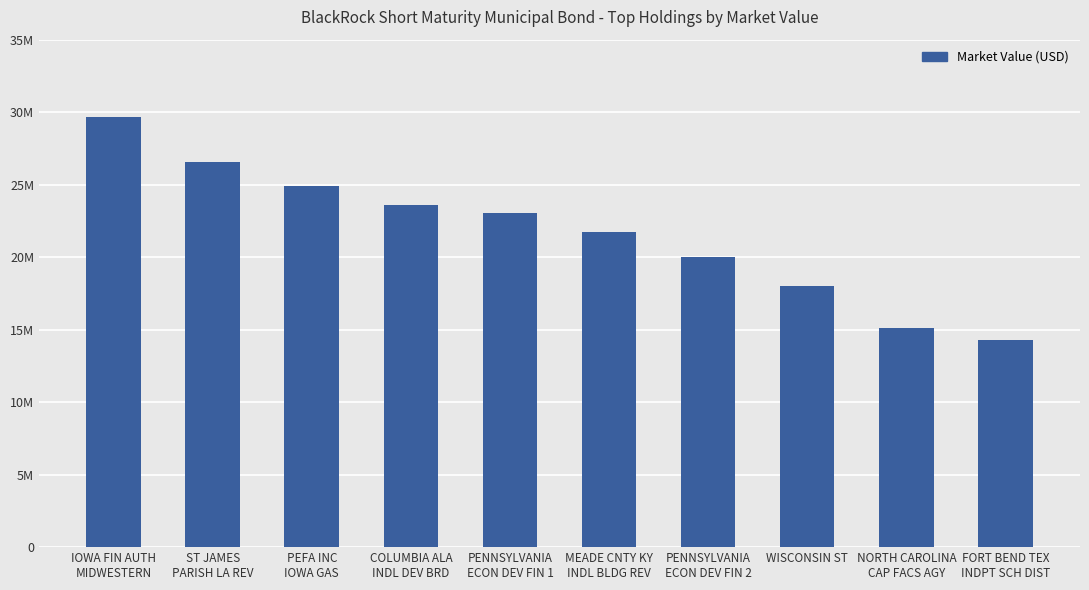

What is the maximum value shown in the chart?

29668913.0